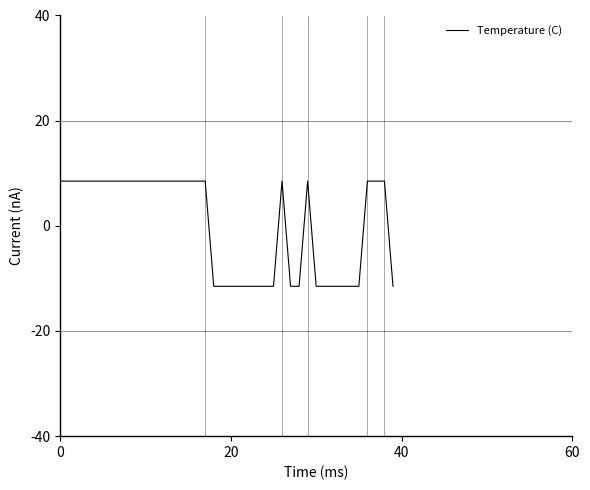

What is the minimum value shown in the chart?

-11.5